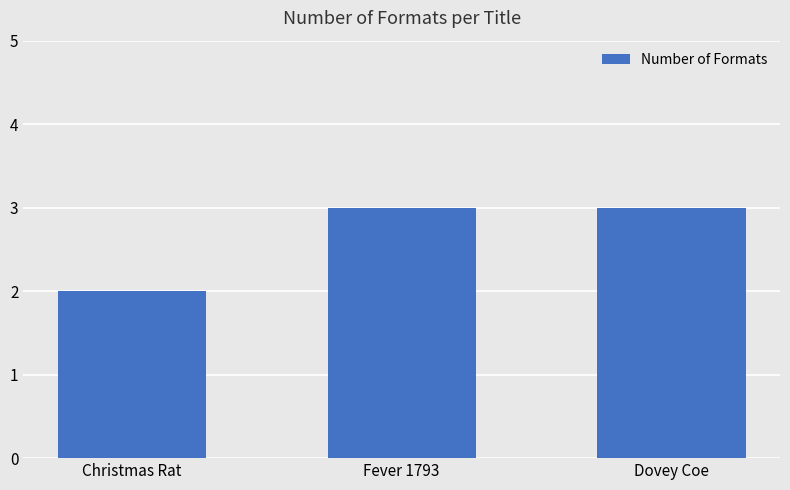

What is the sum of all values?

8